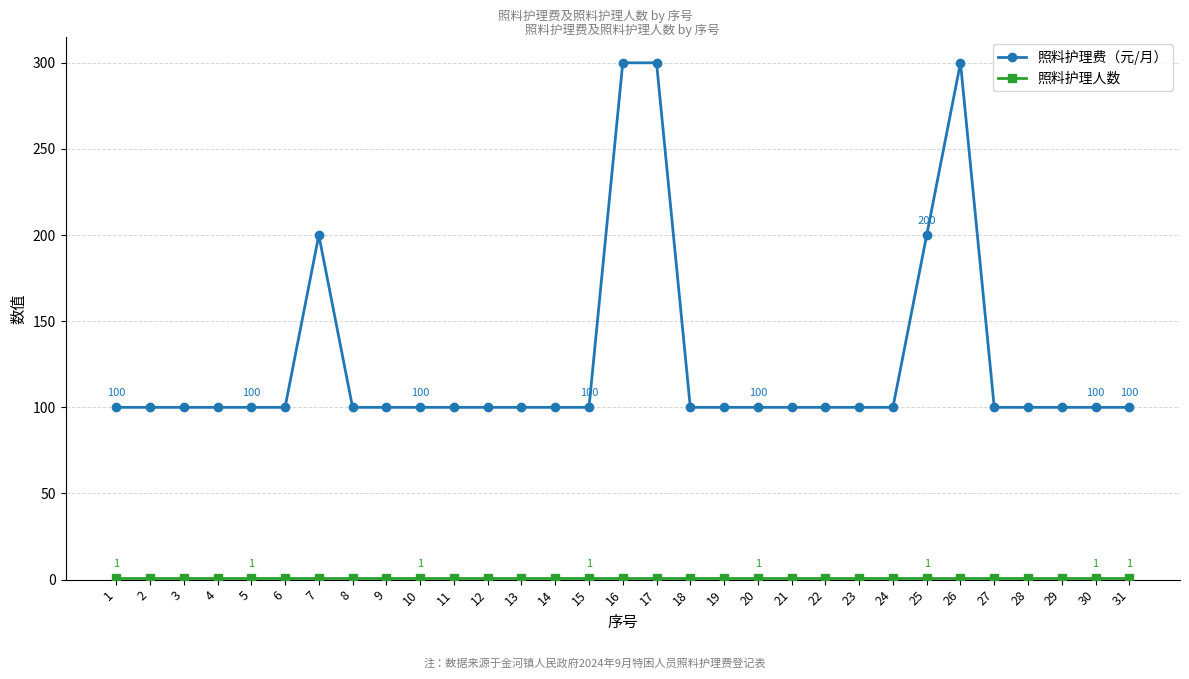

True or false: 照料护理费（元/月） has a value of 200 at 25.

True